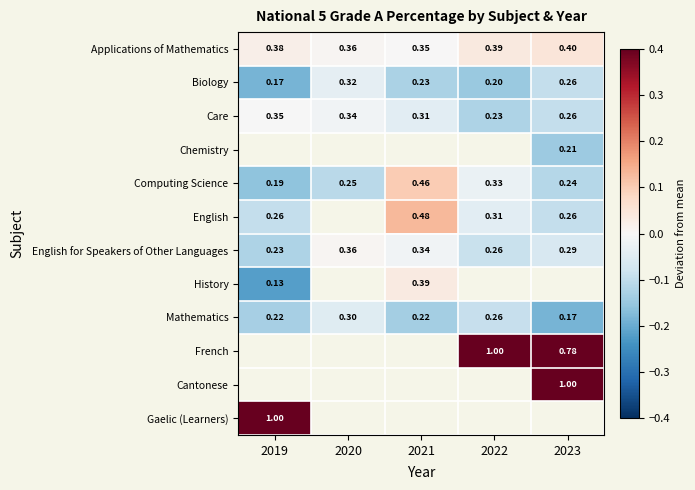

How many values in Computing Science are below zero?

4